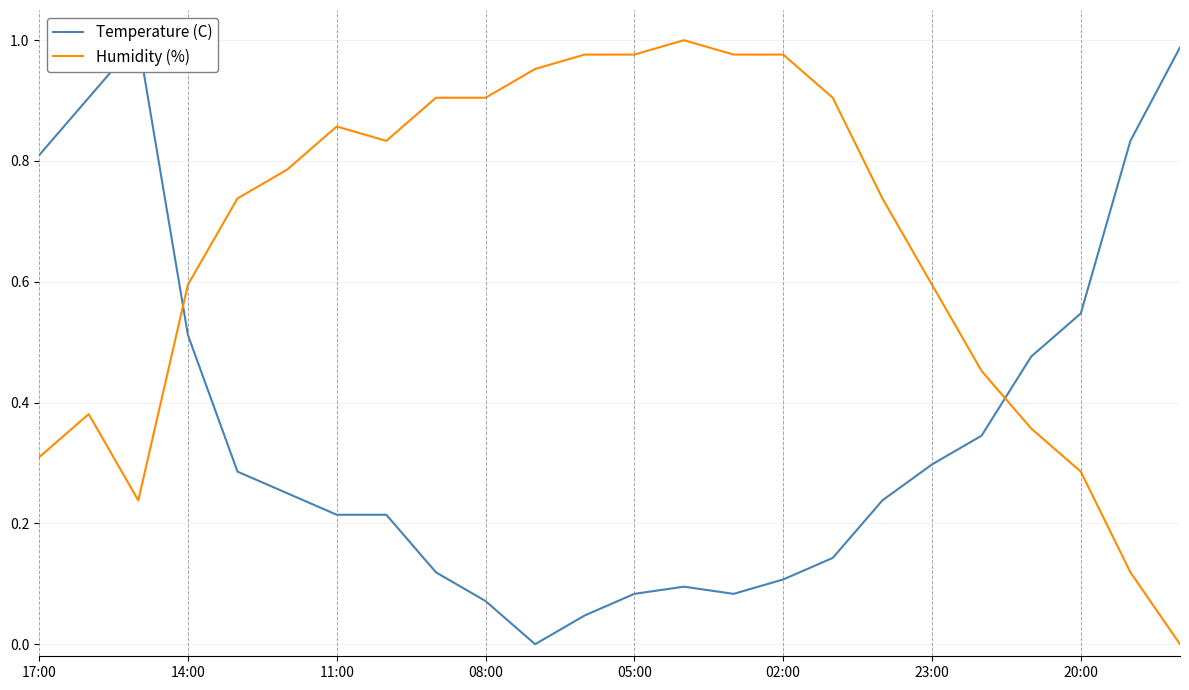

The Humidity (%) series shows 0.4 at 17:00. True or false?

False